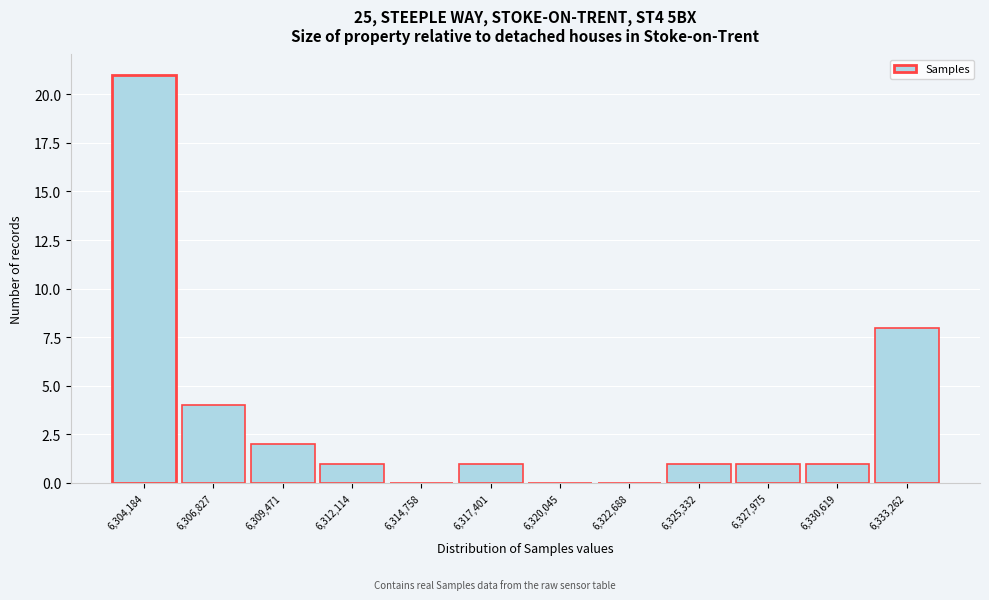

Reading left to right, list all the values displayed in this chart.

6,304,184=21	6,306,827=4	6,309,471=2	6,312,114=1	6,314,758=0	6,317,401=1	6,320,045=0	6,322,688=0	6,325,332=1	6,327,975=1	6,330,619=1	6,333,262=8